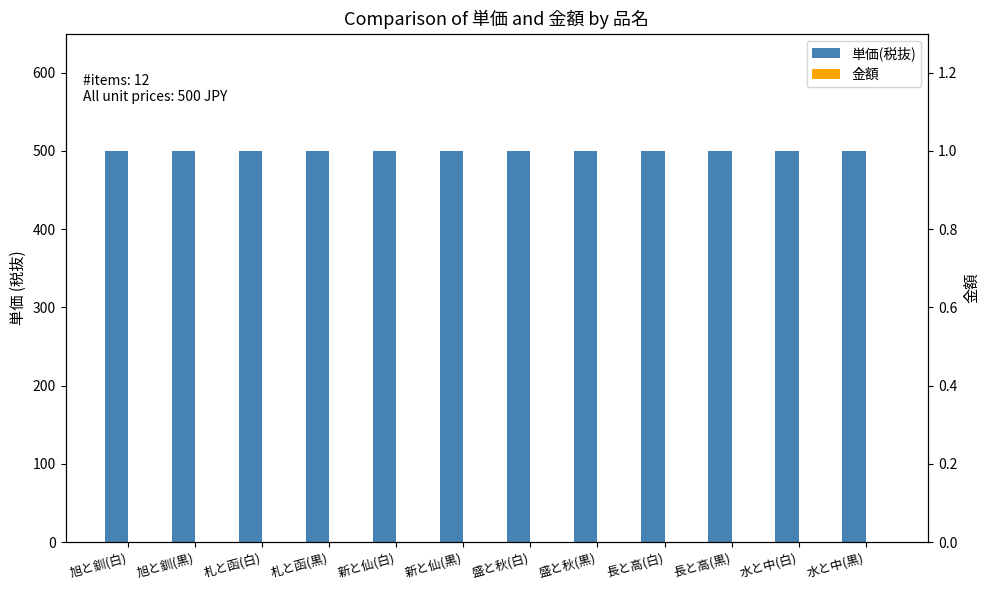

Reading left to right, list all the values displayed in this chart.

単価(税抜): 500	500	500	500	500	500	500	500	500	500	500	500
金額: 0	0	0	0	0	0	0	0	0	0	0	0